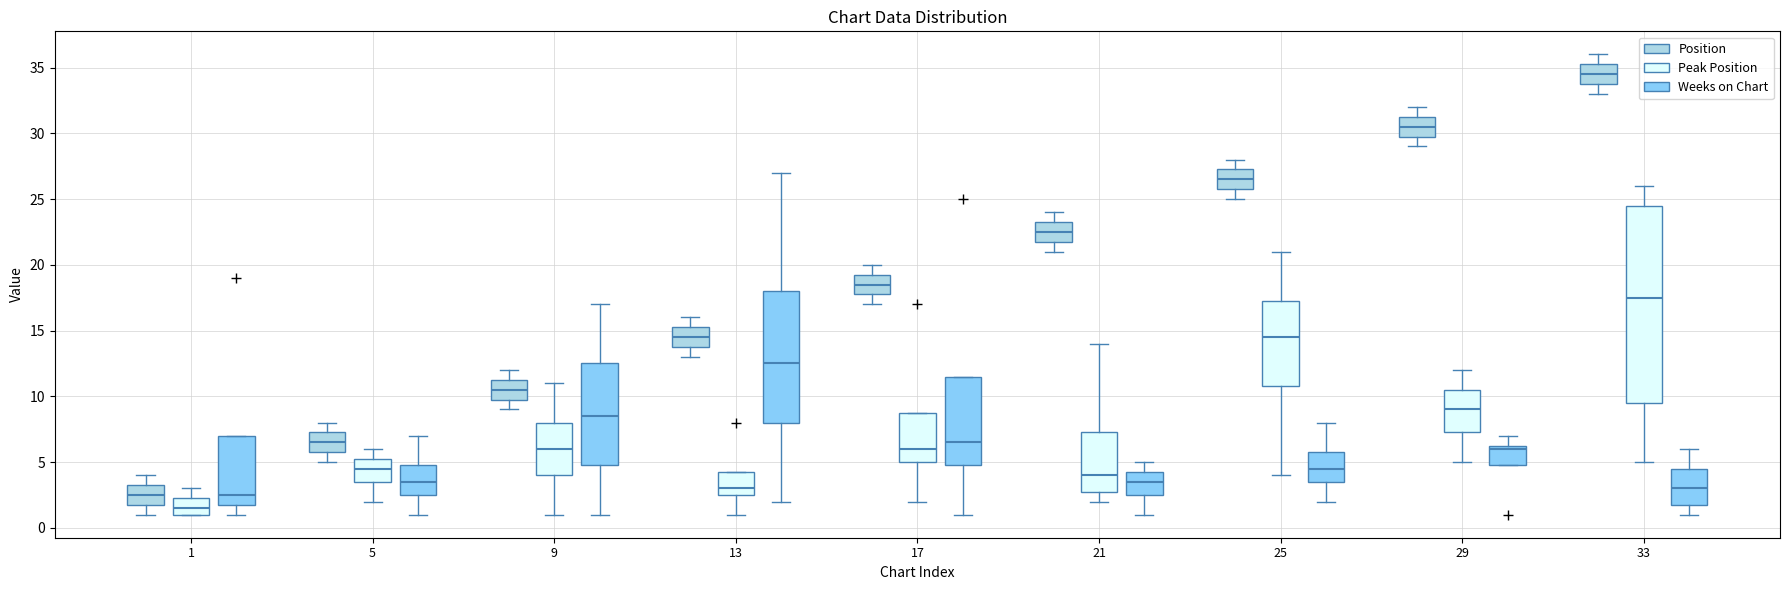

Which box's median line is the highest?

33 (Position)